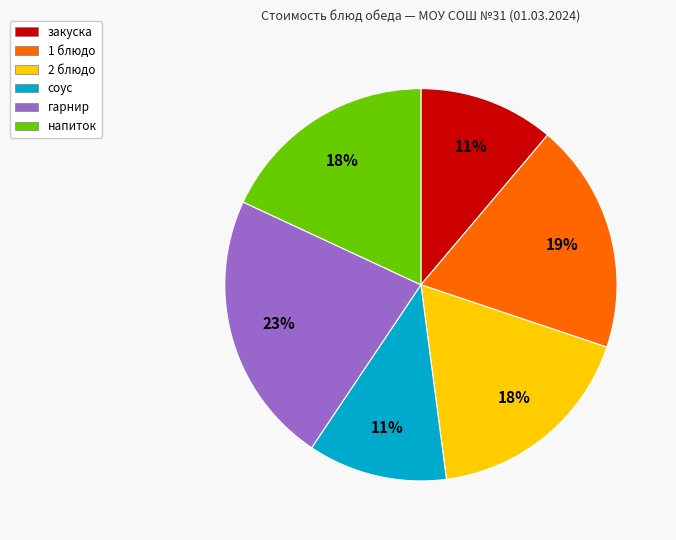

Count the number of slices in the pie.

6